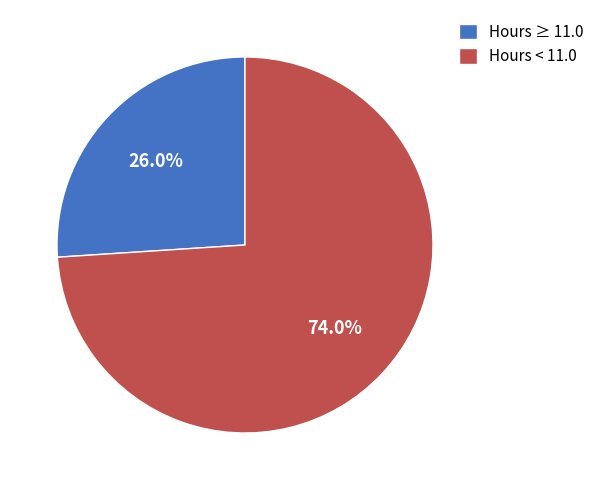

Which category has the biggest portion of the pie?

Hours < 11.0